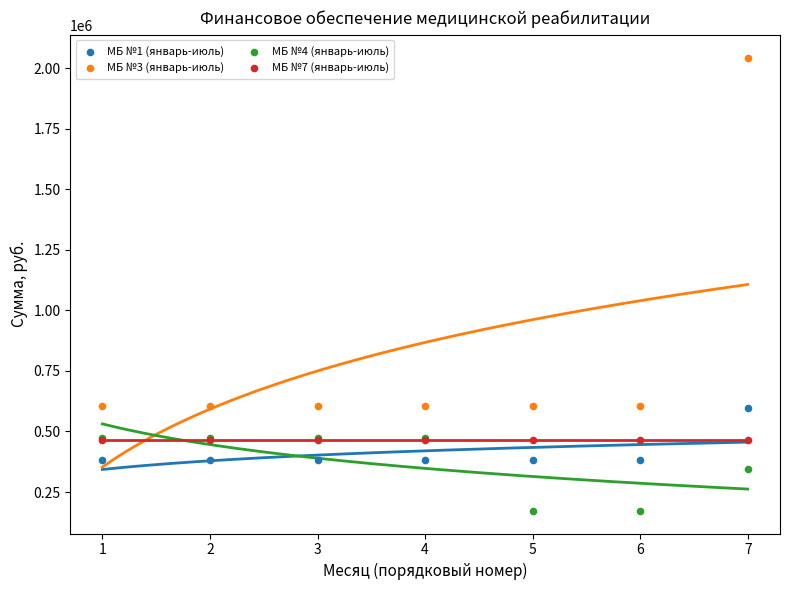

Which series contains the lowest Y value?

МБ №4 (январь-июль)